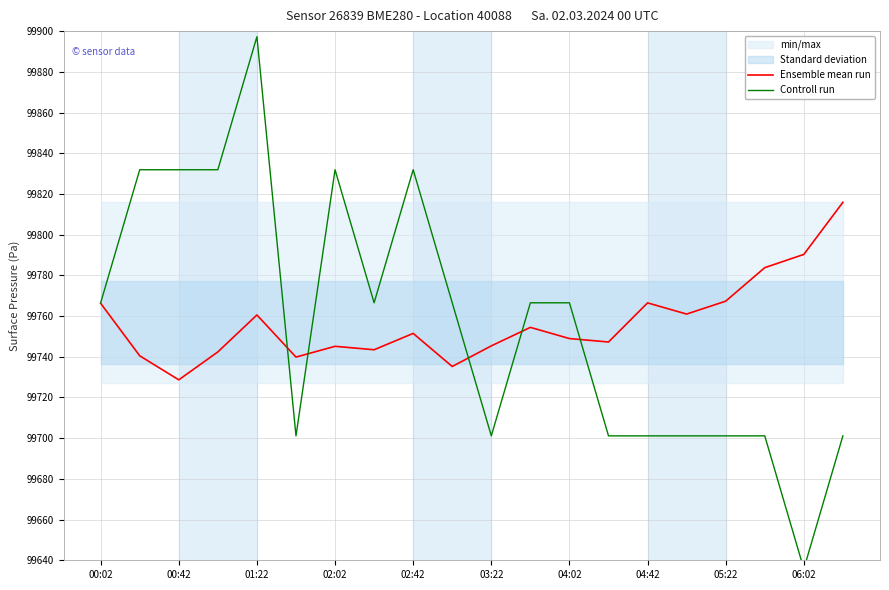

At how many categories does at least one series exceed 99804?

7